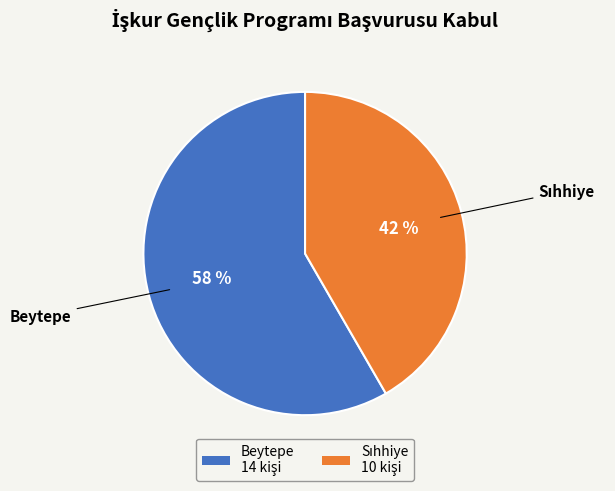

Which category has the biggest portion of the pie?

Beytepe